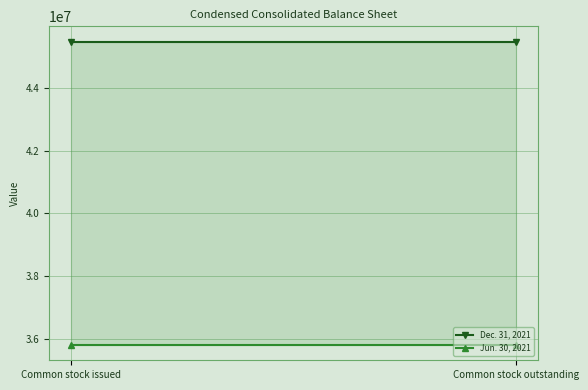

What is the greatest value displayed?

45490074